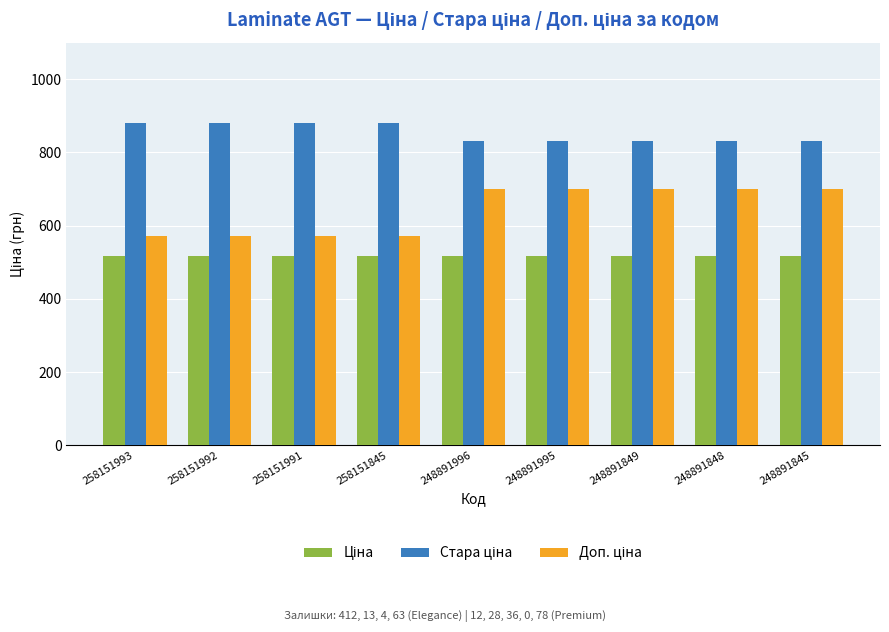

What is the minimum value shown in the chart?

515.8